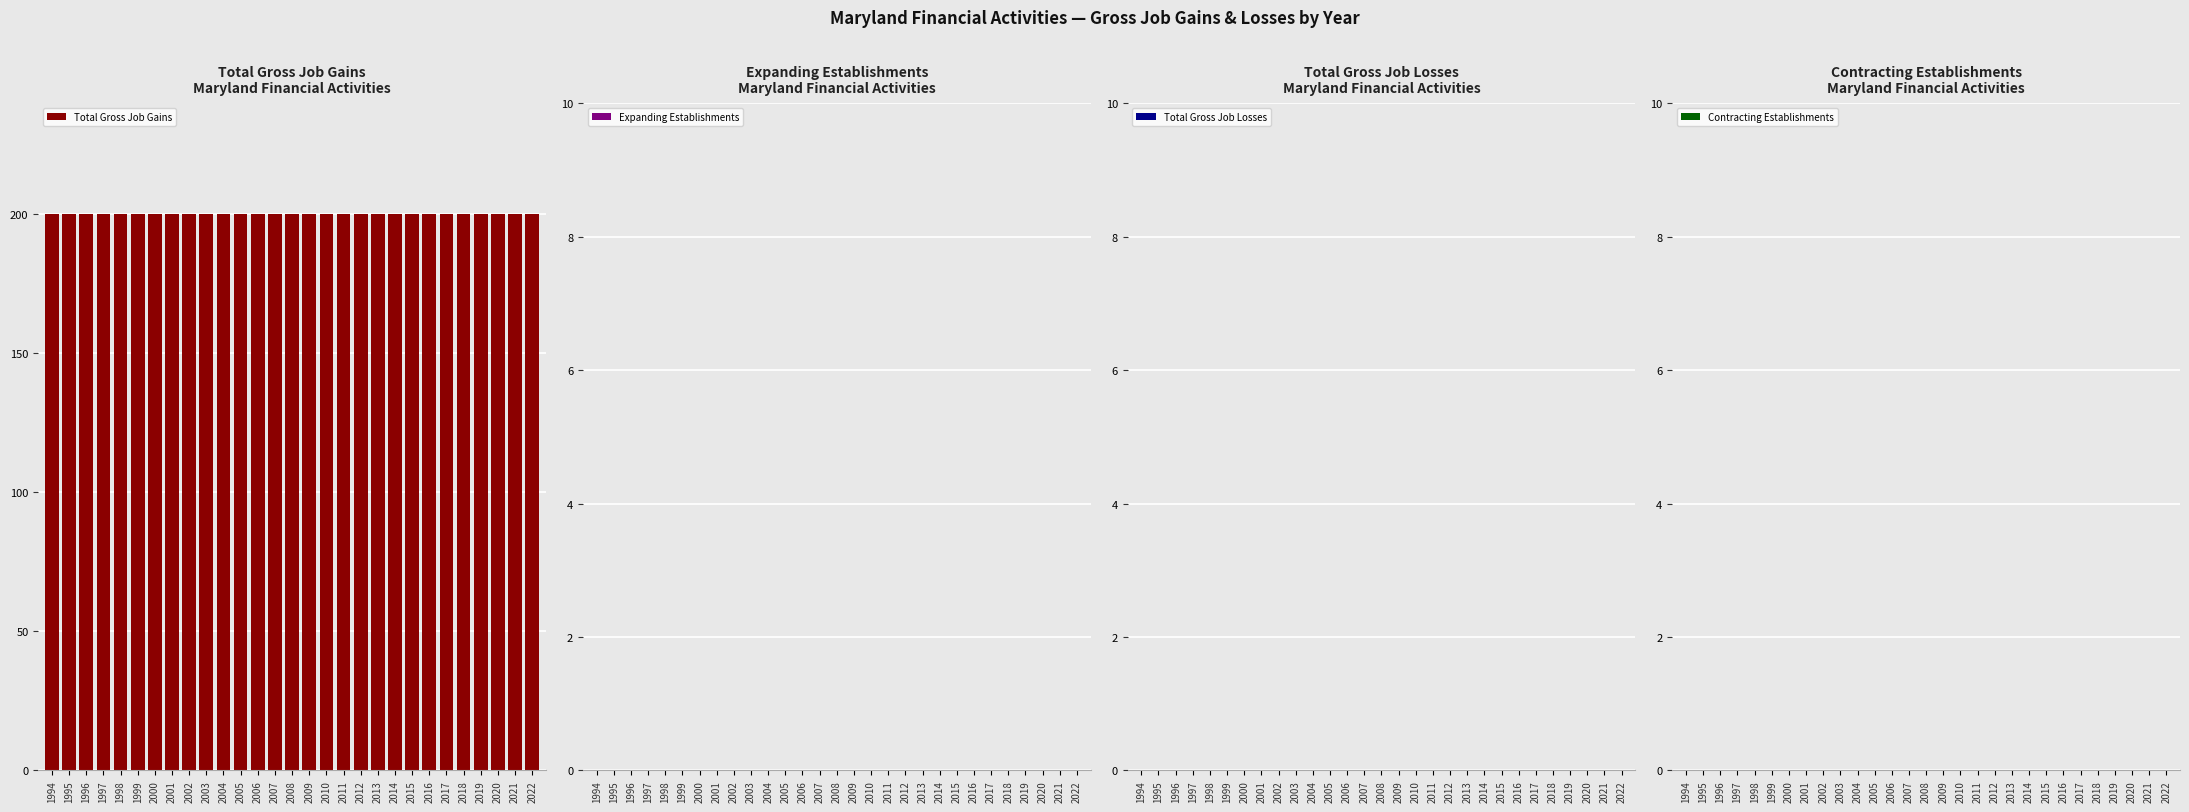

Which series changed the most between 1998 and 2000?

Total Gross Job Gains